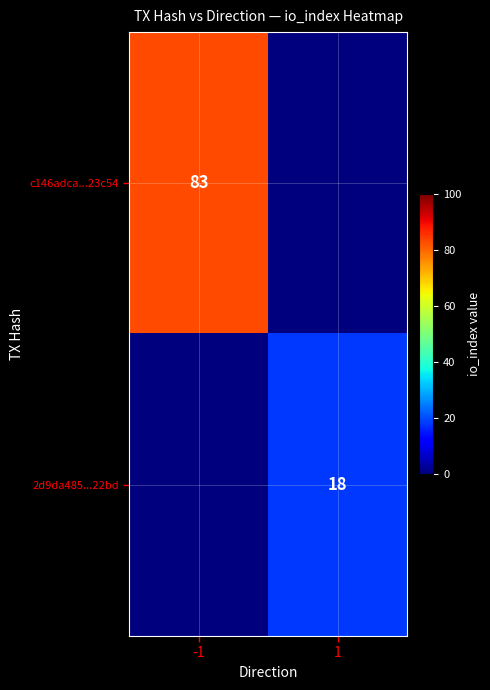

Is it true that c146adca...23c54 equals 38 at -1?

False